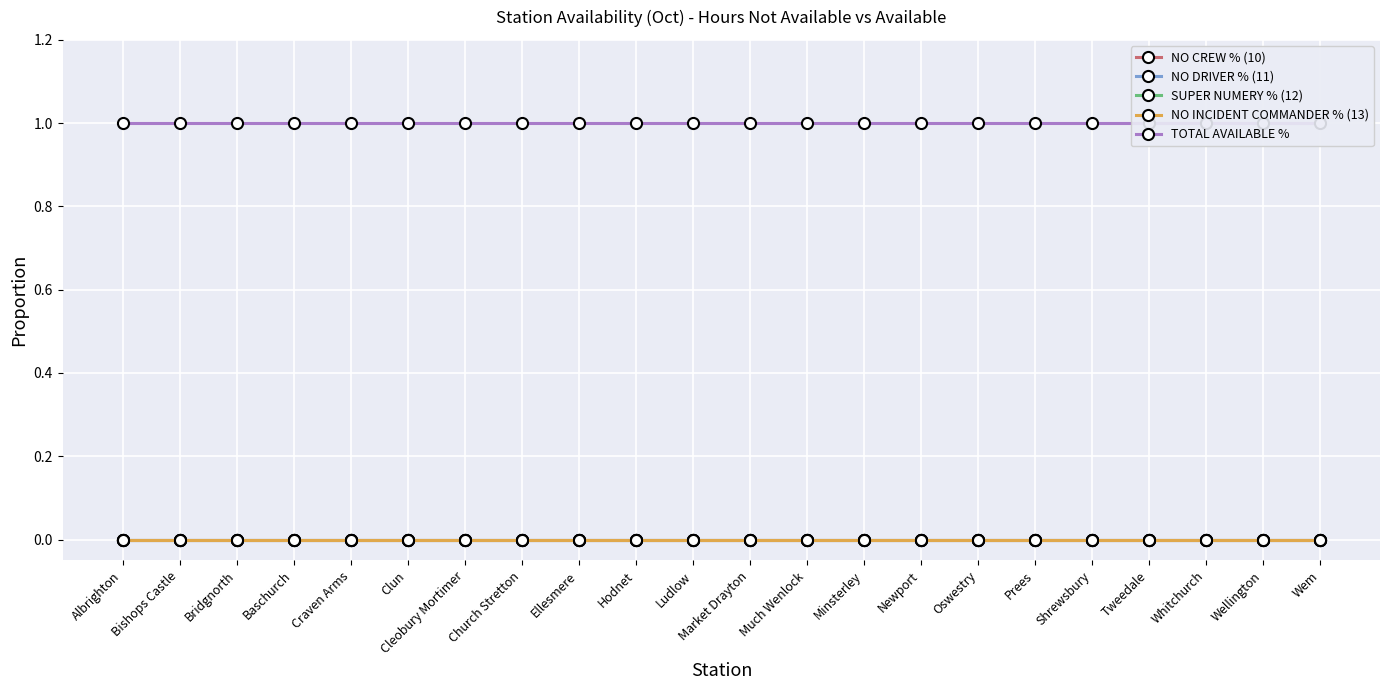

What are all the series names shown in the legend?

NO CREW % (10), NO DRIVER % (11), SUPER NUMERY % (12), NO INCIDENT COMMANDER % (13), TOTAL AVAILABLE %